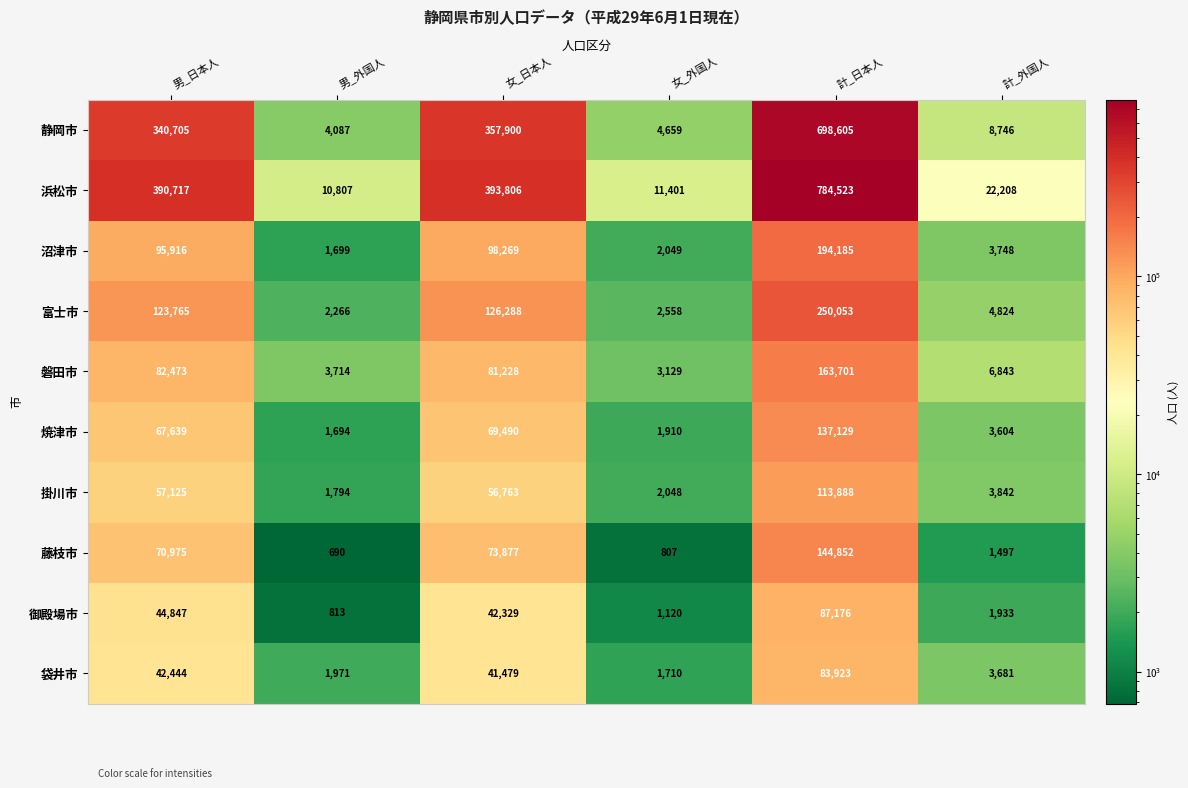

What is the total value across all series at 男_日本人?

1316606